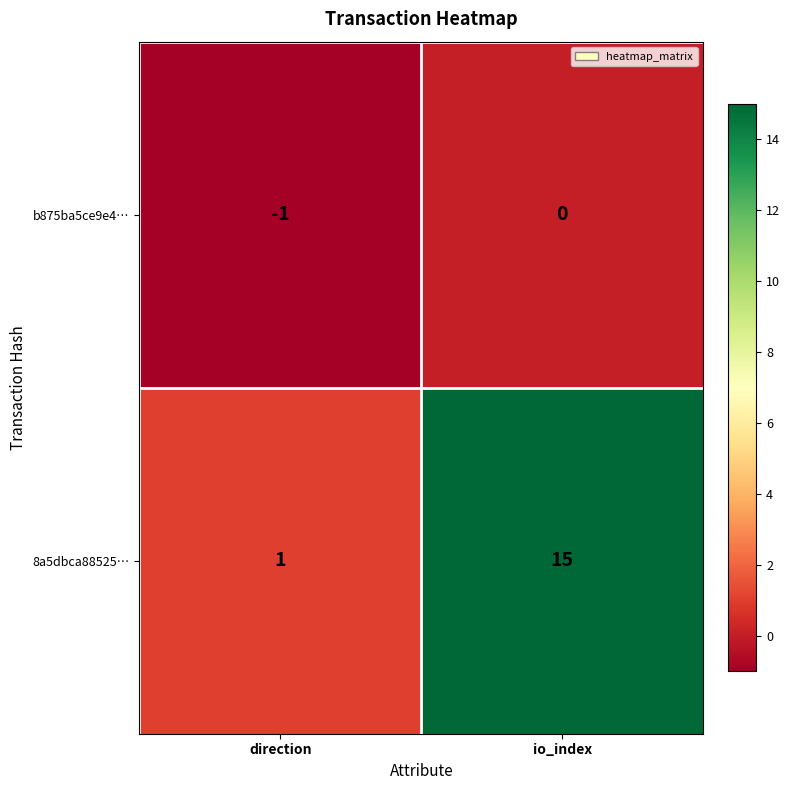

Which category has the highest value across all series?

io_index